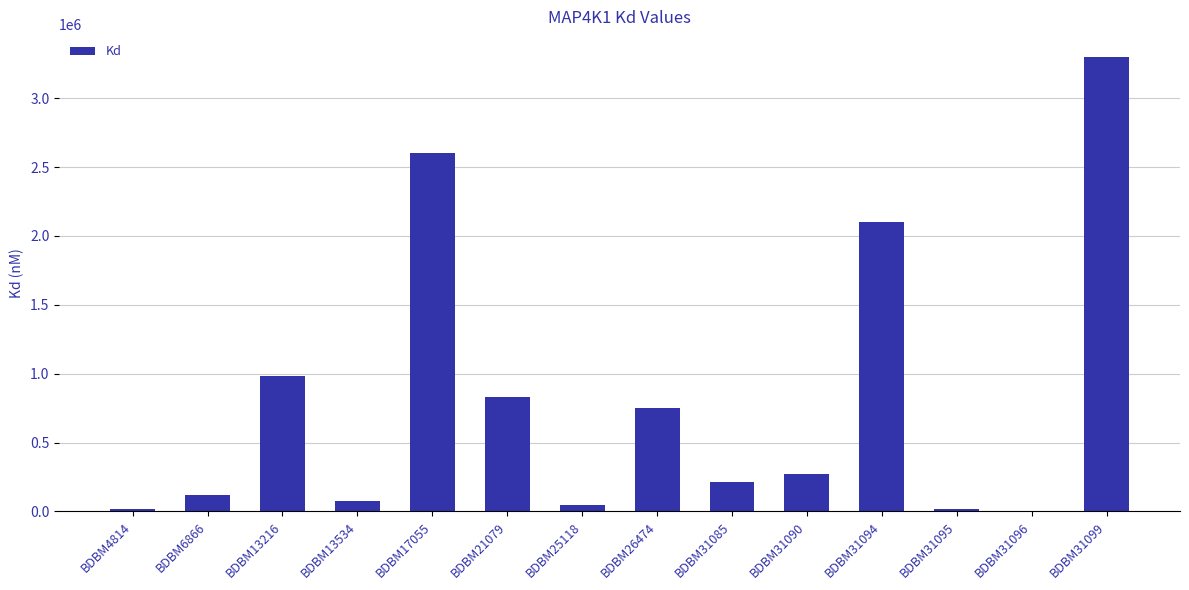

The value at BDBM31094 is 2100000. True or false?

True